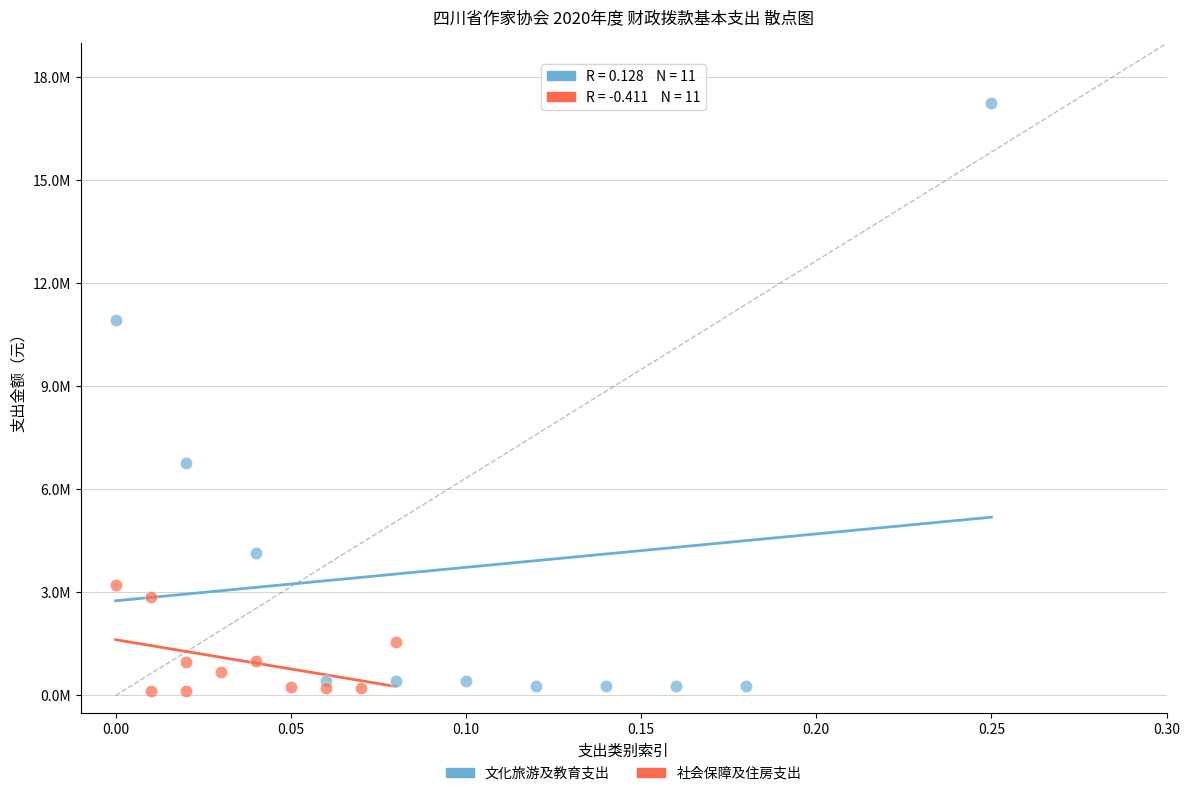

Which series reaches the minimum Y coordinate?

社会保障及住房支出